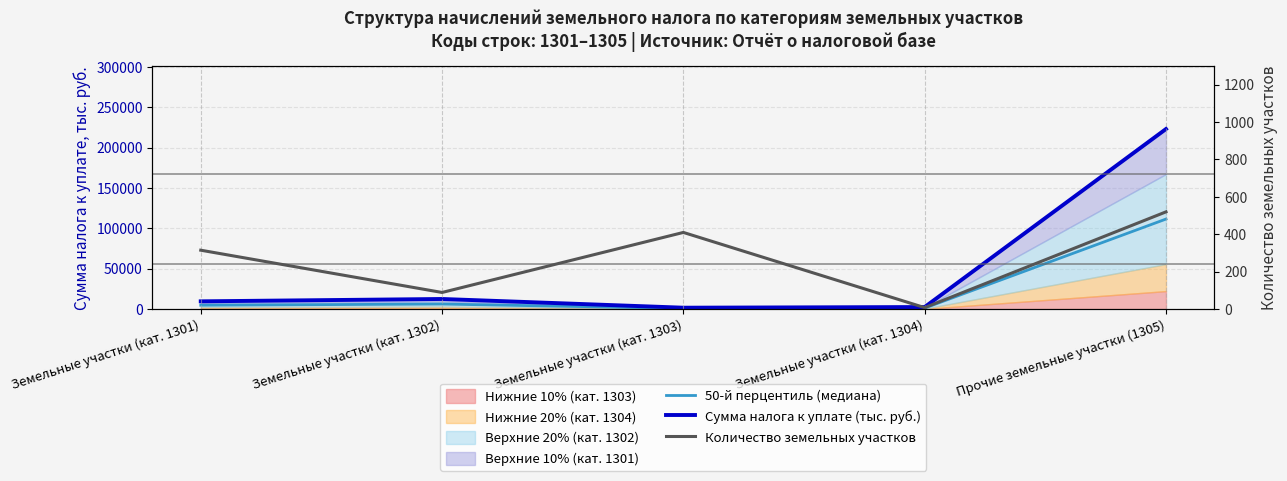

Count the number of categories in the chart.

5